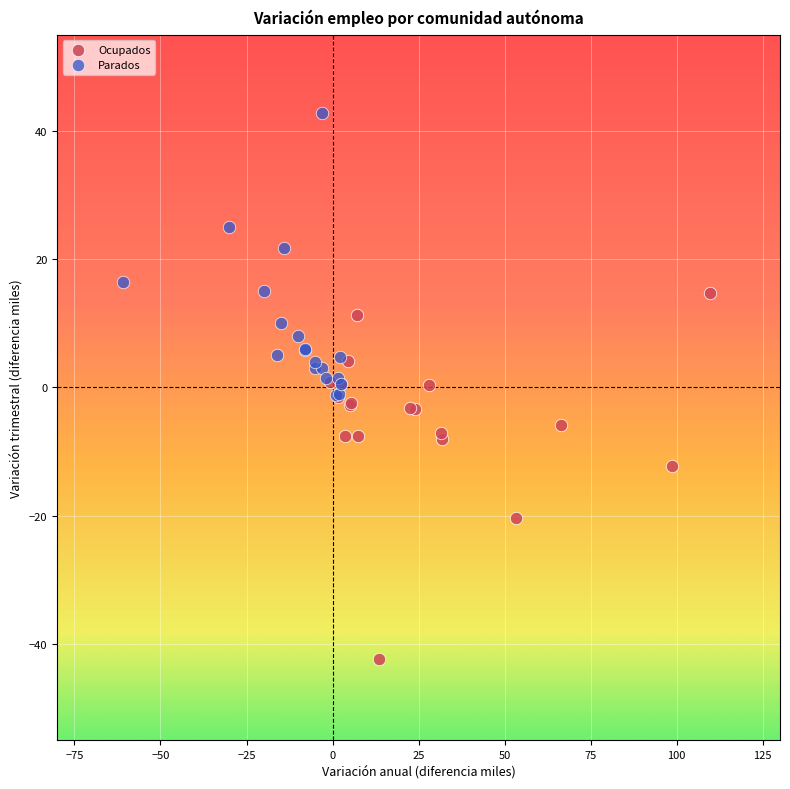

Which series reaches the minimum Y coordinate?

Ocupados